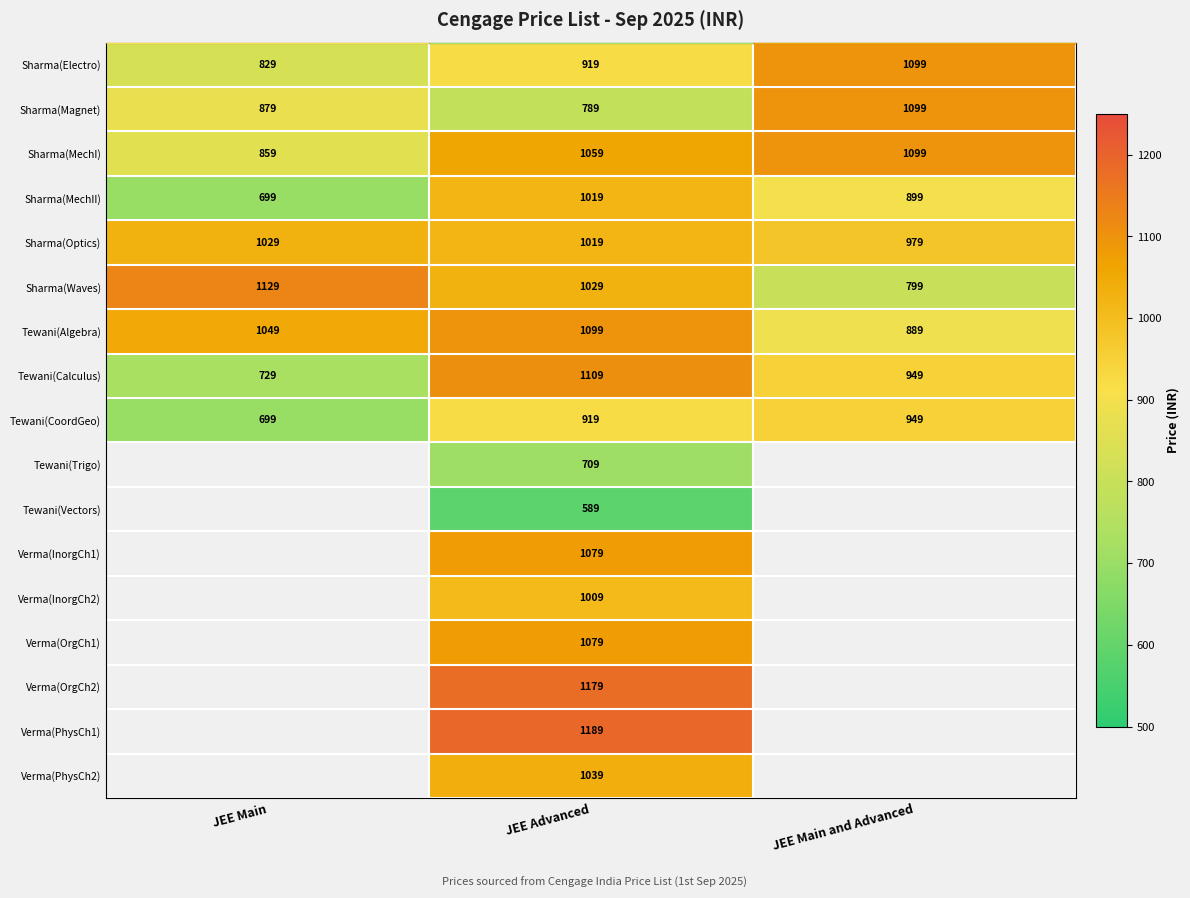

At which label does Tewani(Calculus) first exceed 949?

JEE Advanced